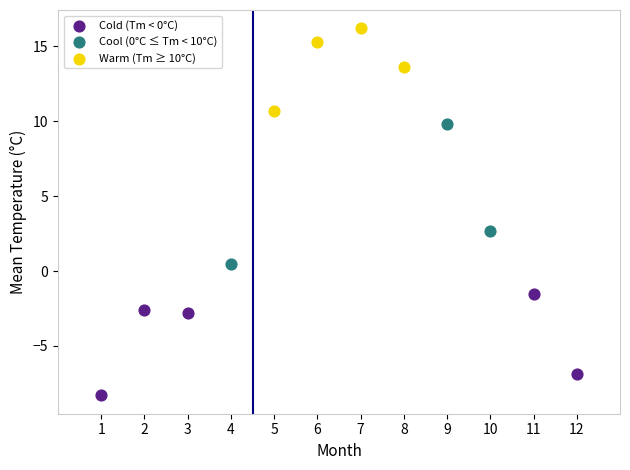

Which series reaches the minimum Y coordinate?

Cold (Tm < 0°C)